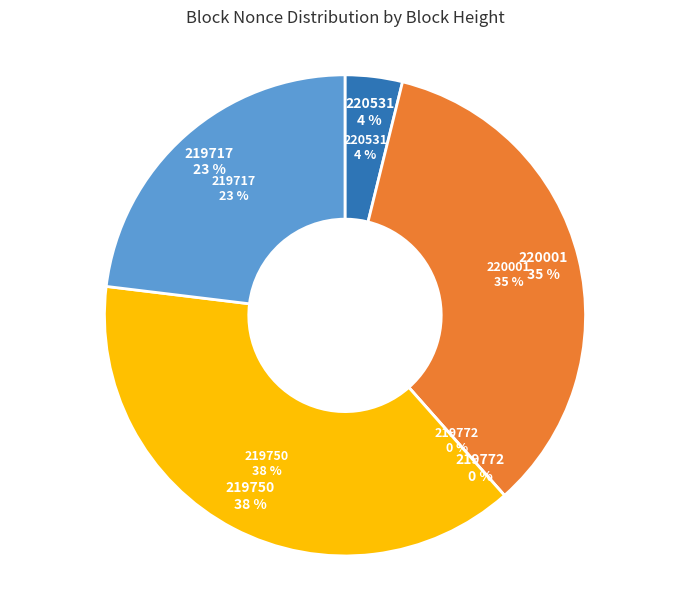

Count the number of slices in the pie.

5